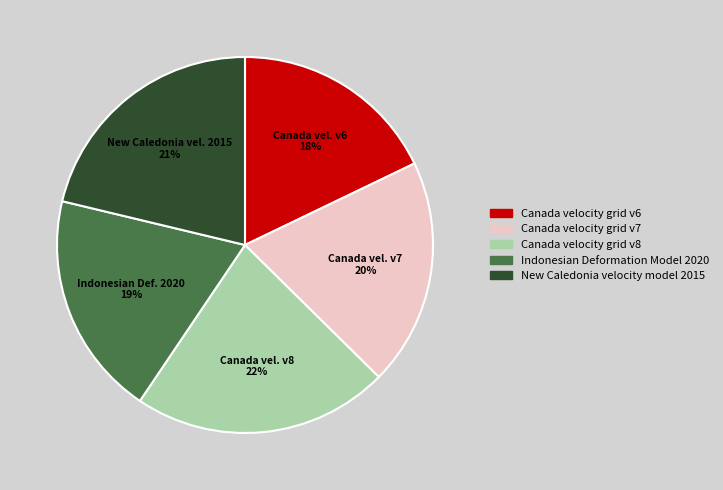

Is it true that Canada vel. v7 20% is 9% of the pie?

False